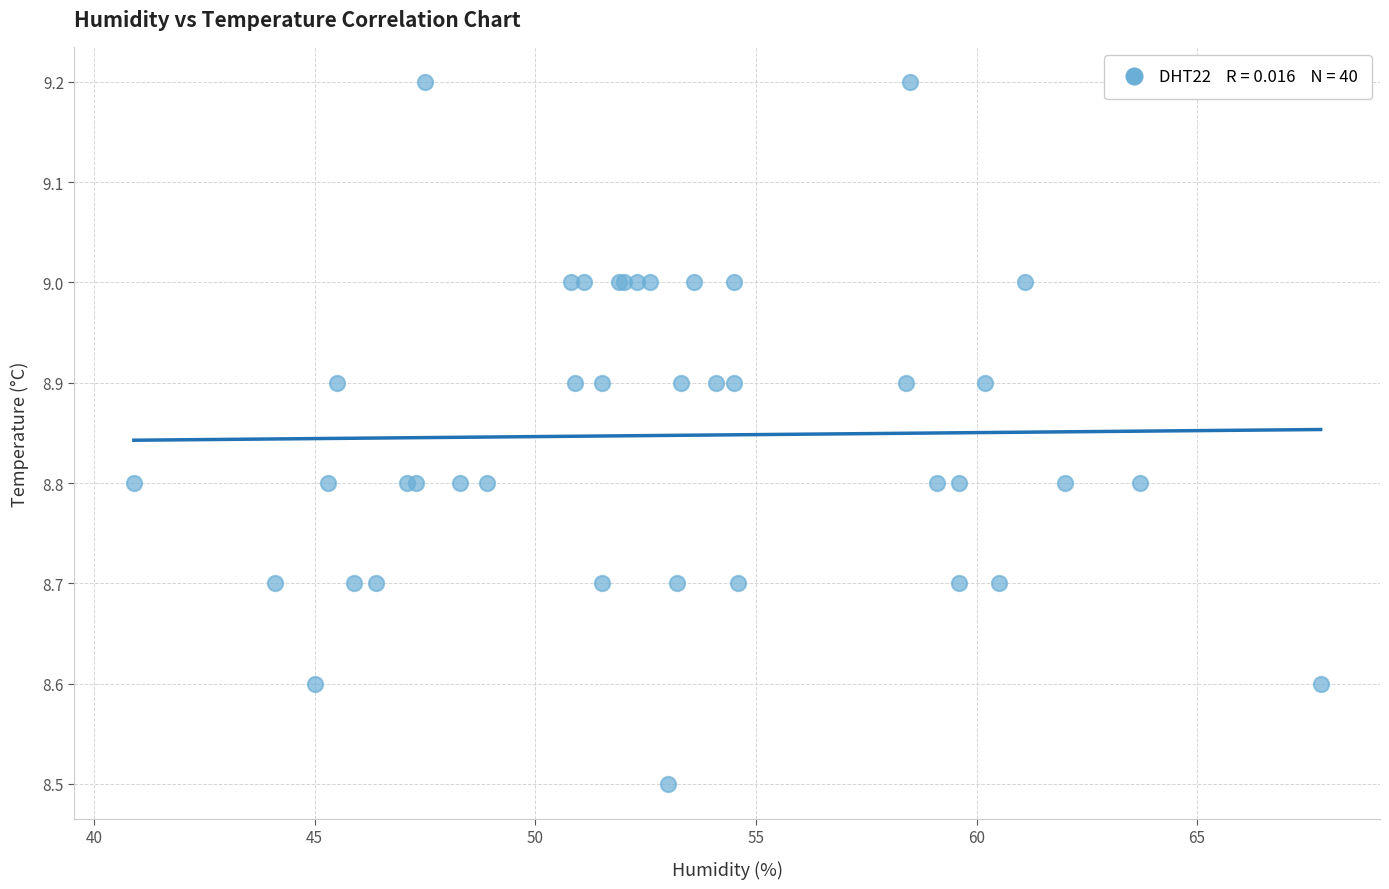

What Y value in the scatter plot is closest to 8?

8.5